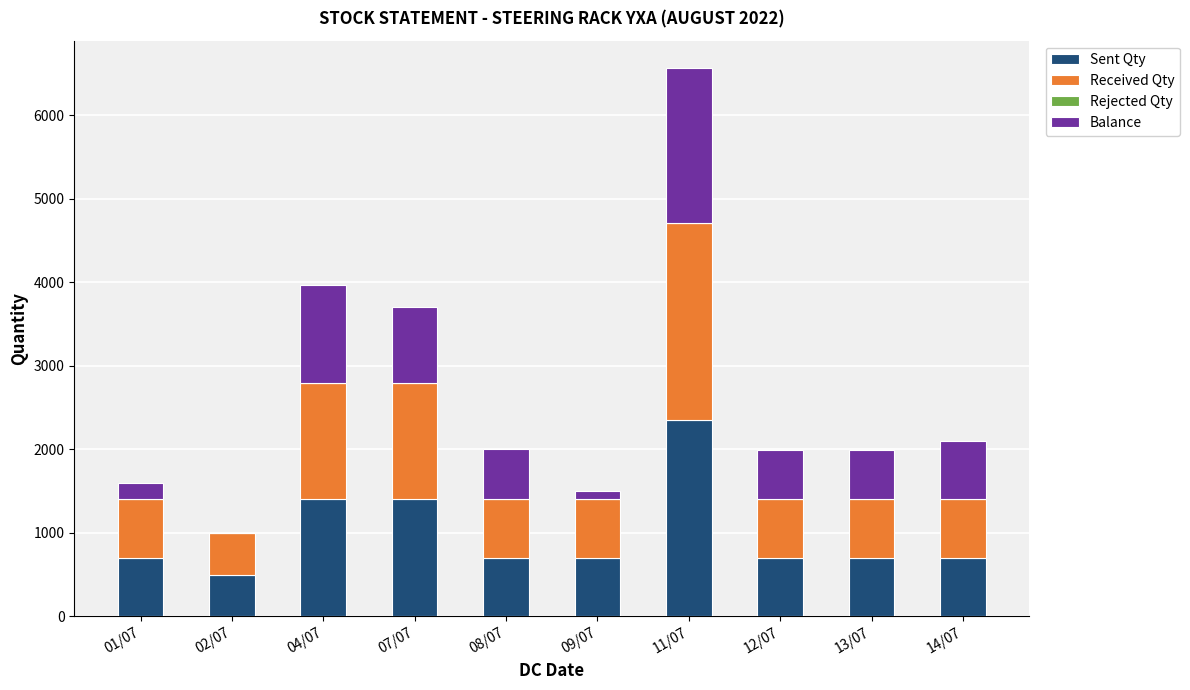

Which category has the highest value in the Sent Qty series?

11/07